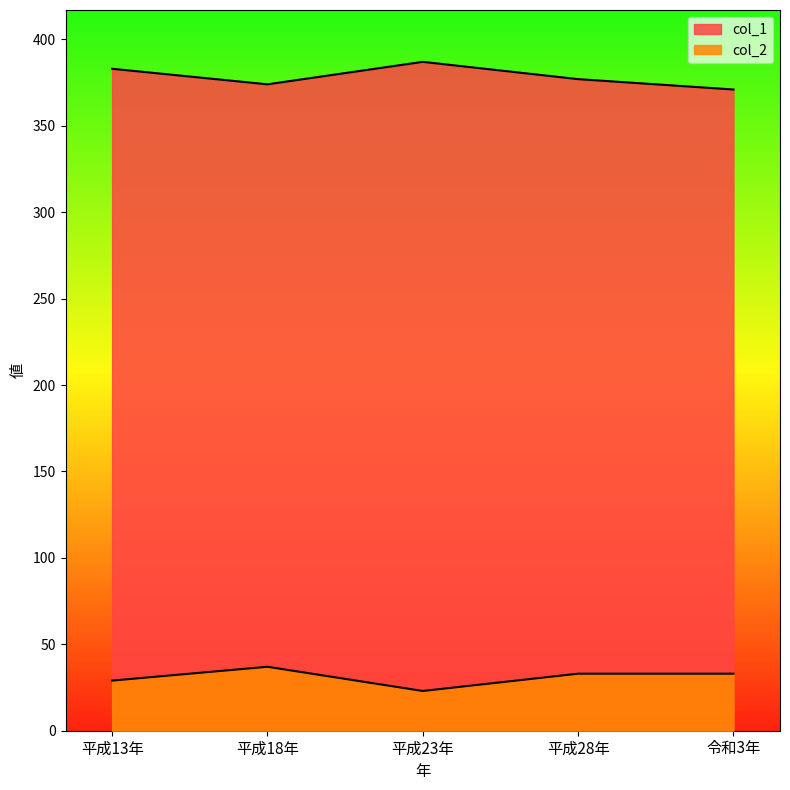

List the labels in order of col_1 value, largest first.

平成23年, 平成13年, 平成28年, 平成18年, 令和3年